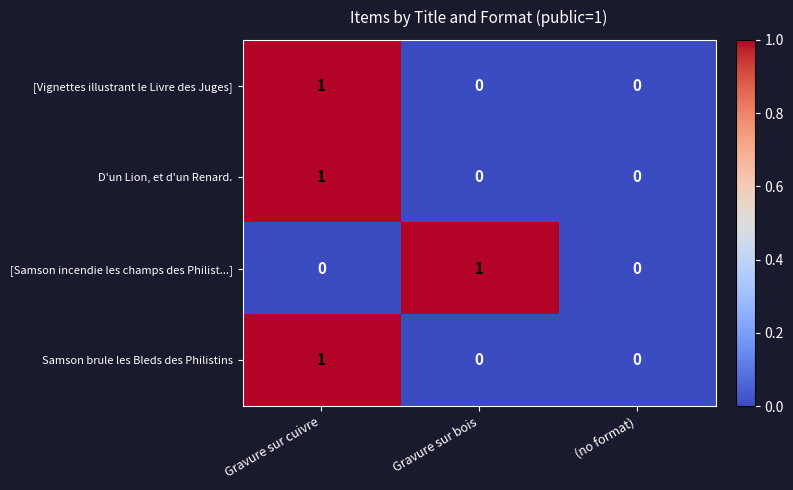

The value of [Samson incendie les champs des Philist...] at (no format) is 0. True or false?

True